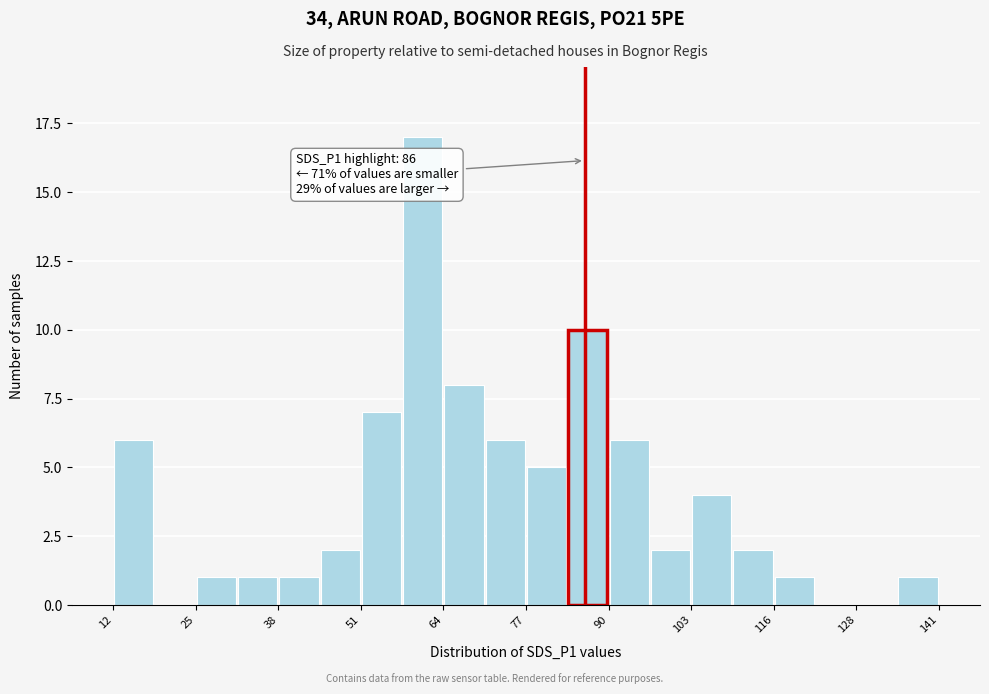

Around what value on the x-axis is the tallest bar? Give the approximate position of its centre, as read against the axis.

60